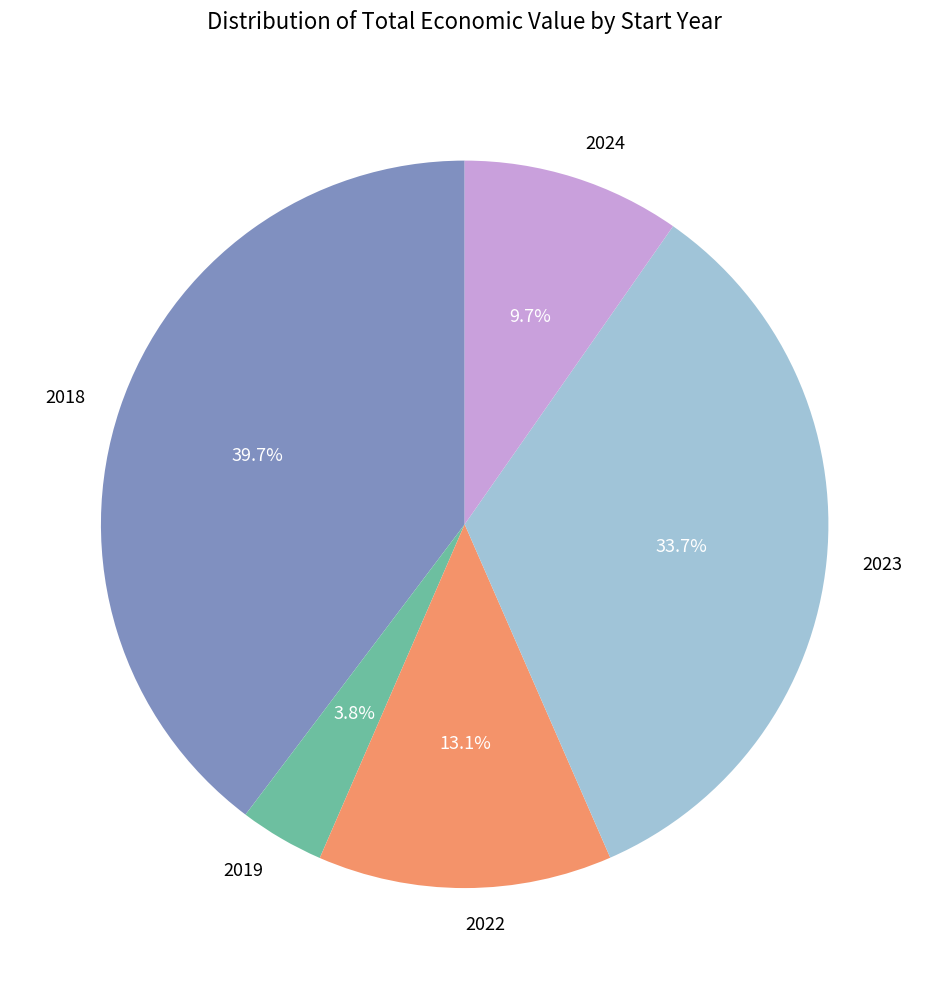

Combined, what portion of the pie is 2023 and 2024?

43.4%